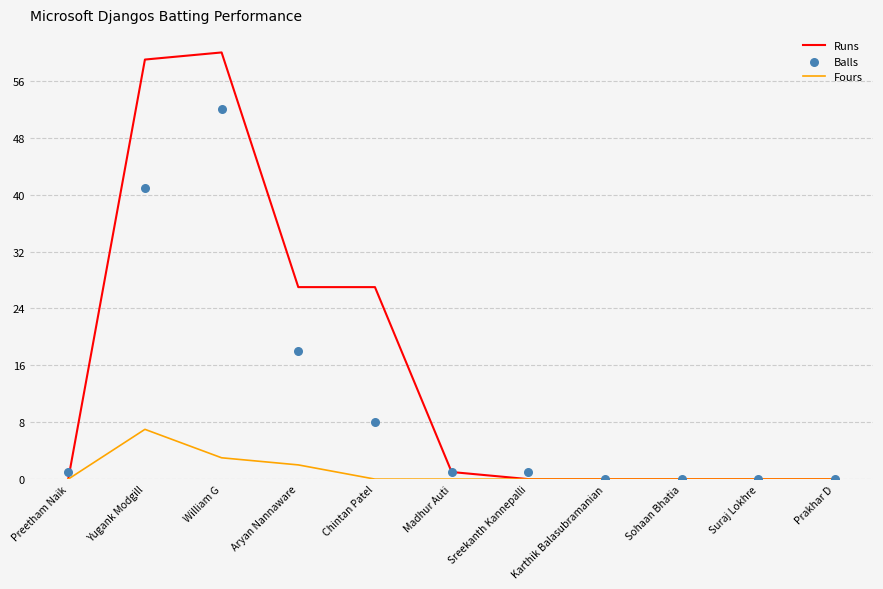

Which series has the largest total across all categories?

Runs